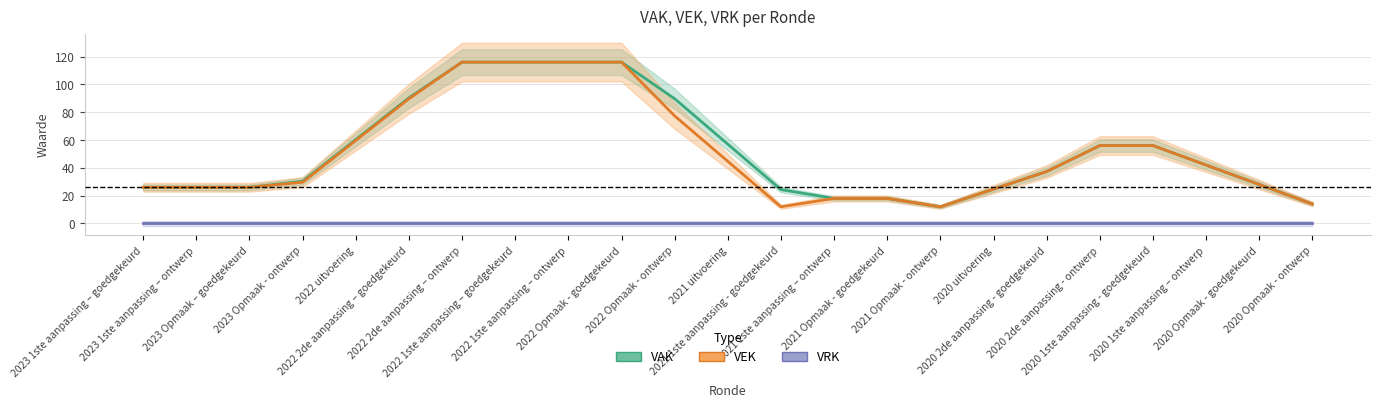

How many lines are shown in the chart?

3